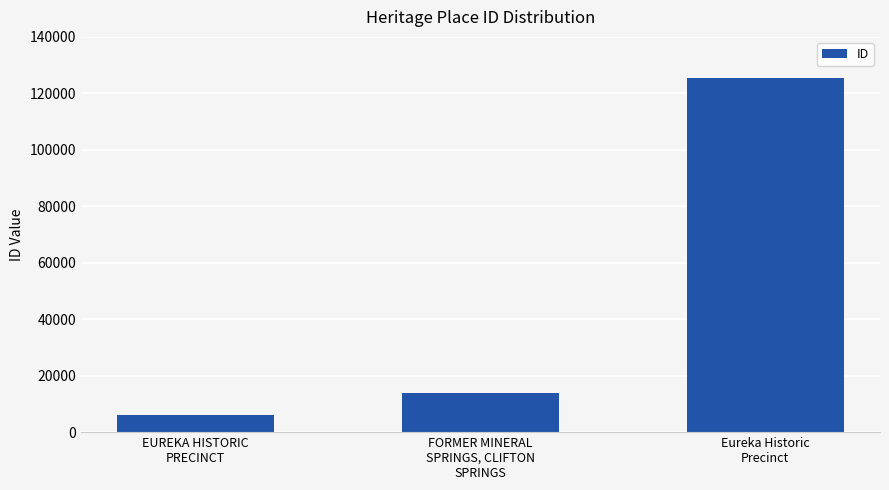

List the labels in order of value, largest first.

Eureka Historic
Precinct, FORMER MINERAL
SPRINGS, CLIFTON
SPRINGS, EUREKA HISTORIC
PRECINCT